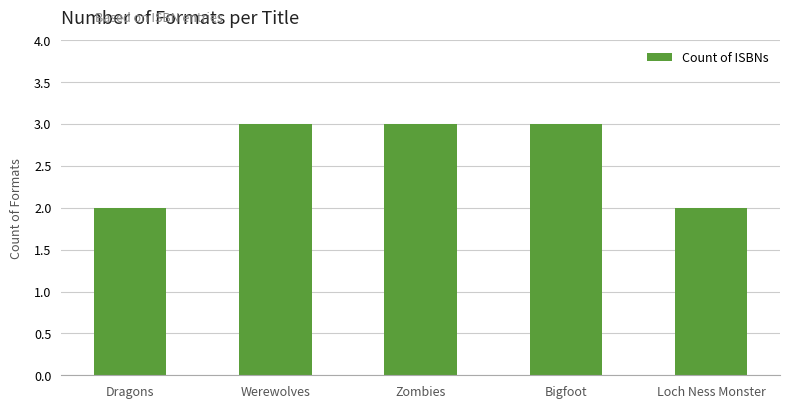

Are the bars grouped side by side (vs. stacked)?

No